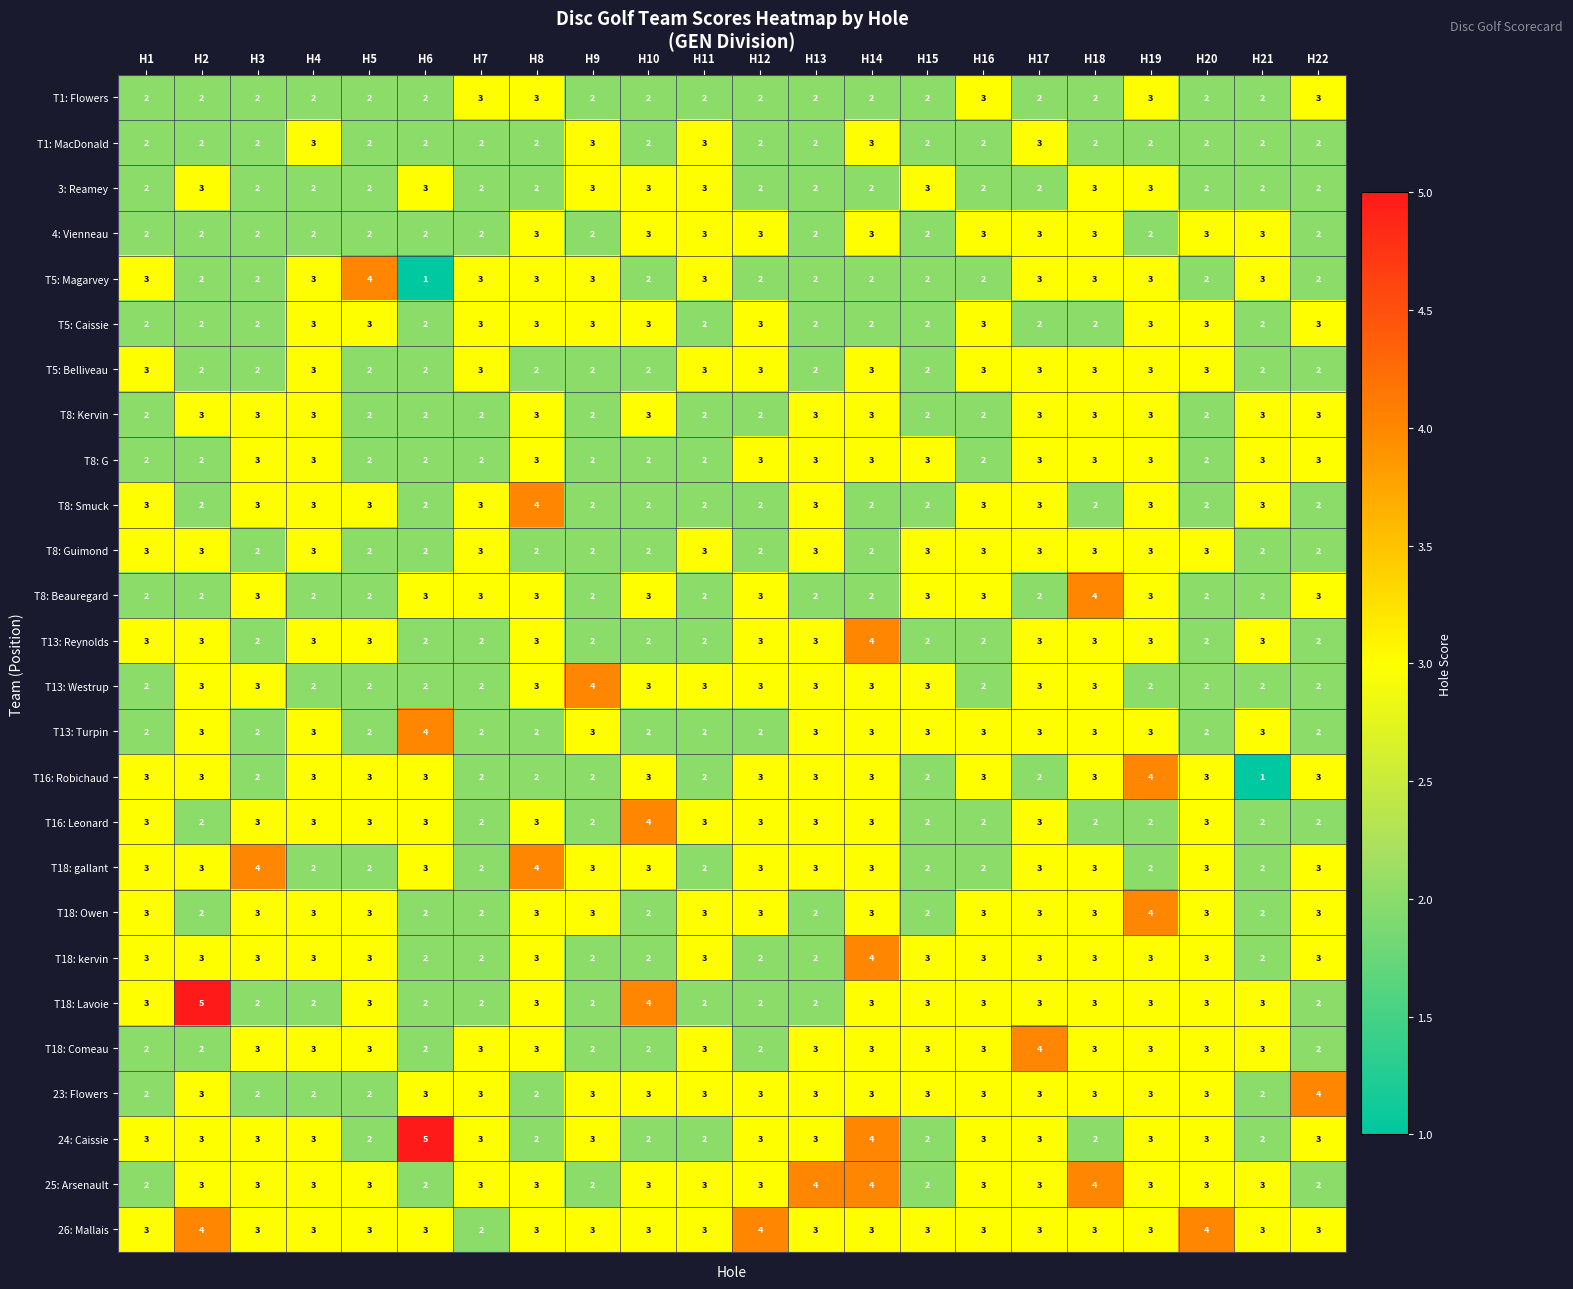

Between H8 and H12, which series saw the biggest shift?

T8: Smuck